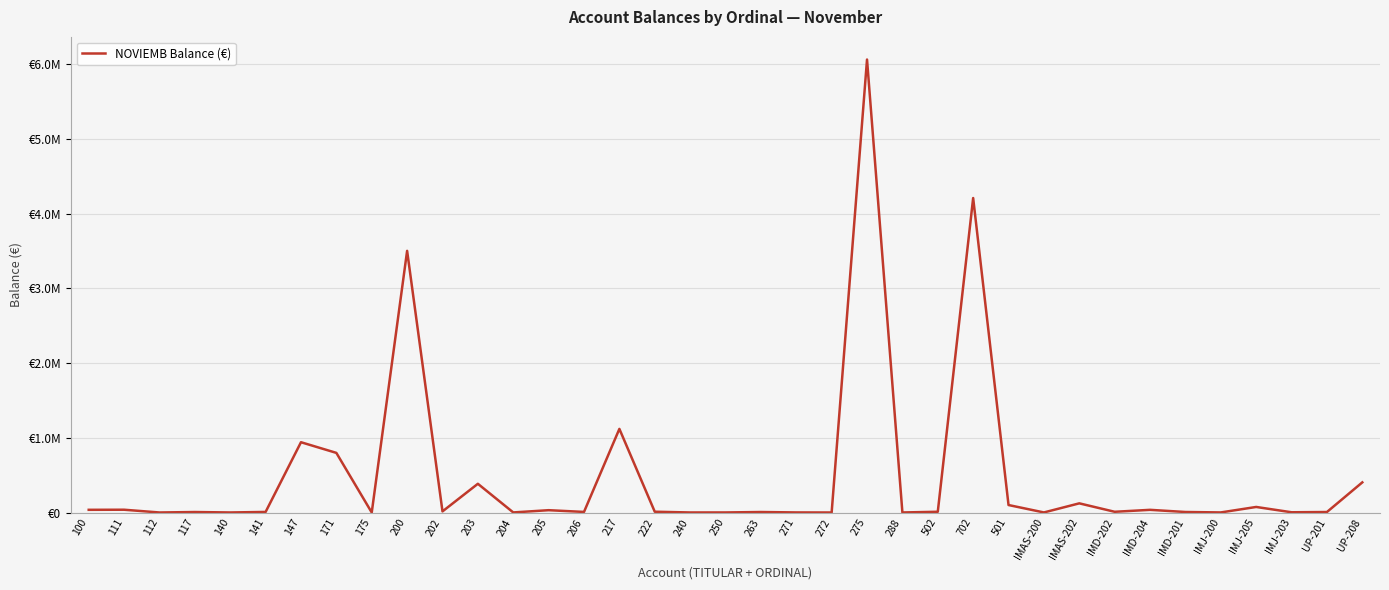

List the labels in order of value, smallest first.

175, 272, 112, 288, 240, 140, 250, IMAS-200, 204, 271, IMJ-200, IMJ-203, 117, 263, UP-201, IMD-201, 141, 206, IMD-202, 502, 222, 202, 205, IMD-204, 100, 111, IMJ-205, 501, IMAS-202, 203, UP-208, 171, 147, 217, 200, 702, 275